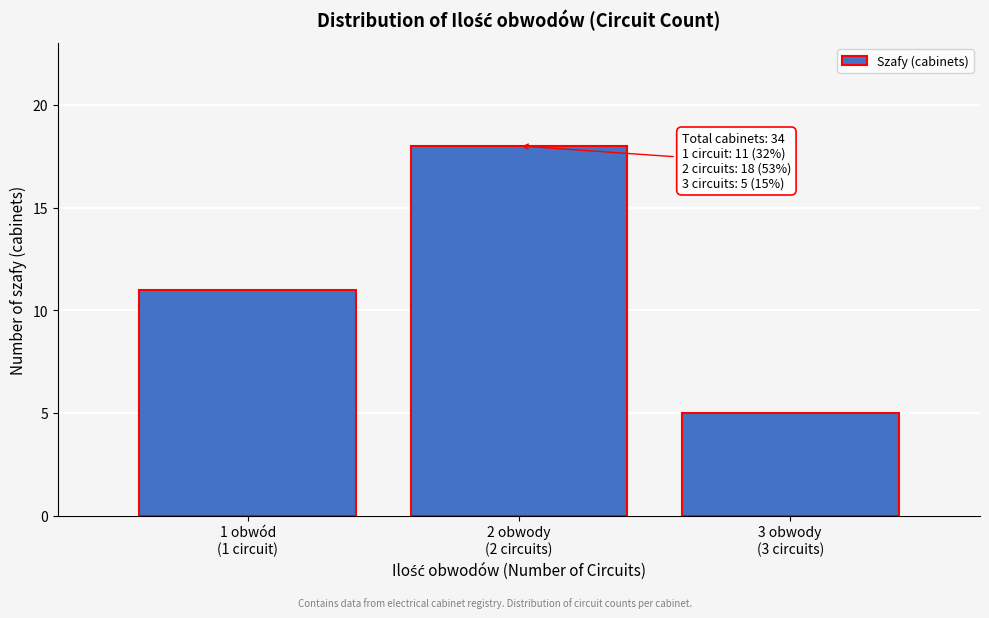

Reading left to right, what are all the values shown in this chart?

11	18	5